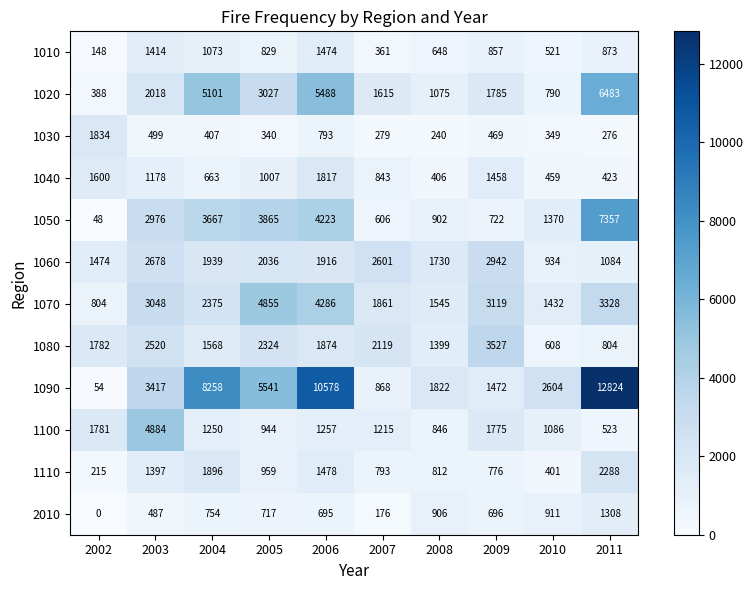

What is the average value of the 2010 series?

665